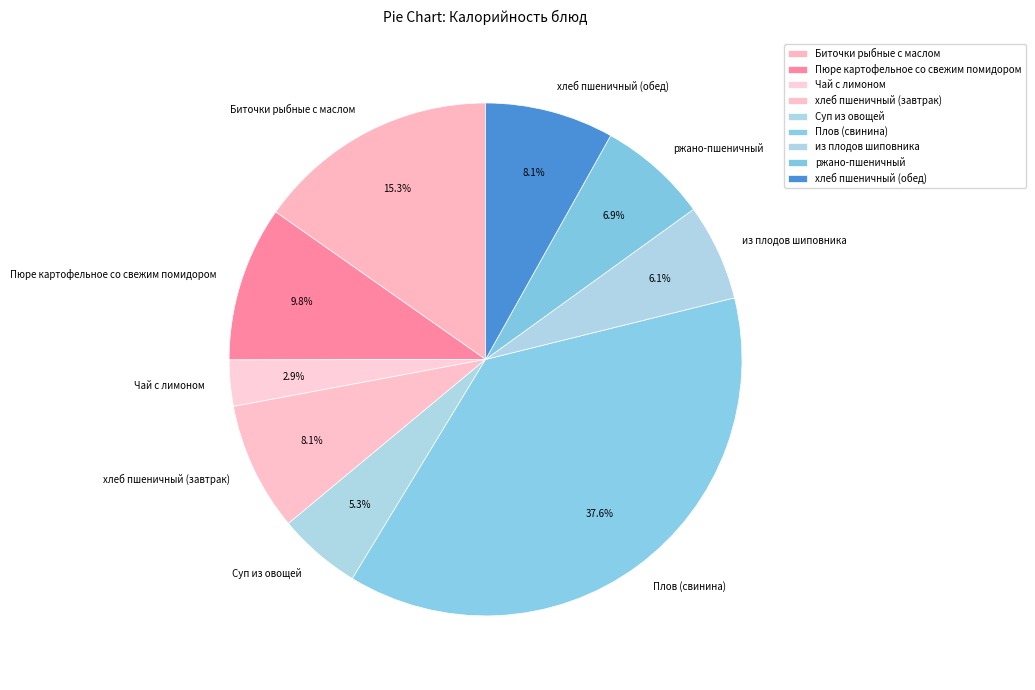

Does any single category account for the majority?

No